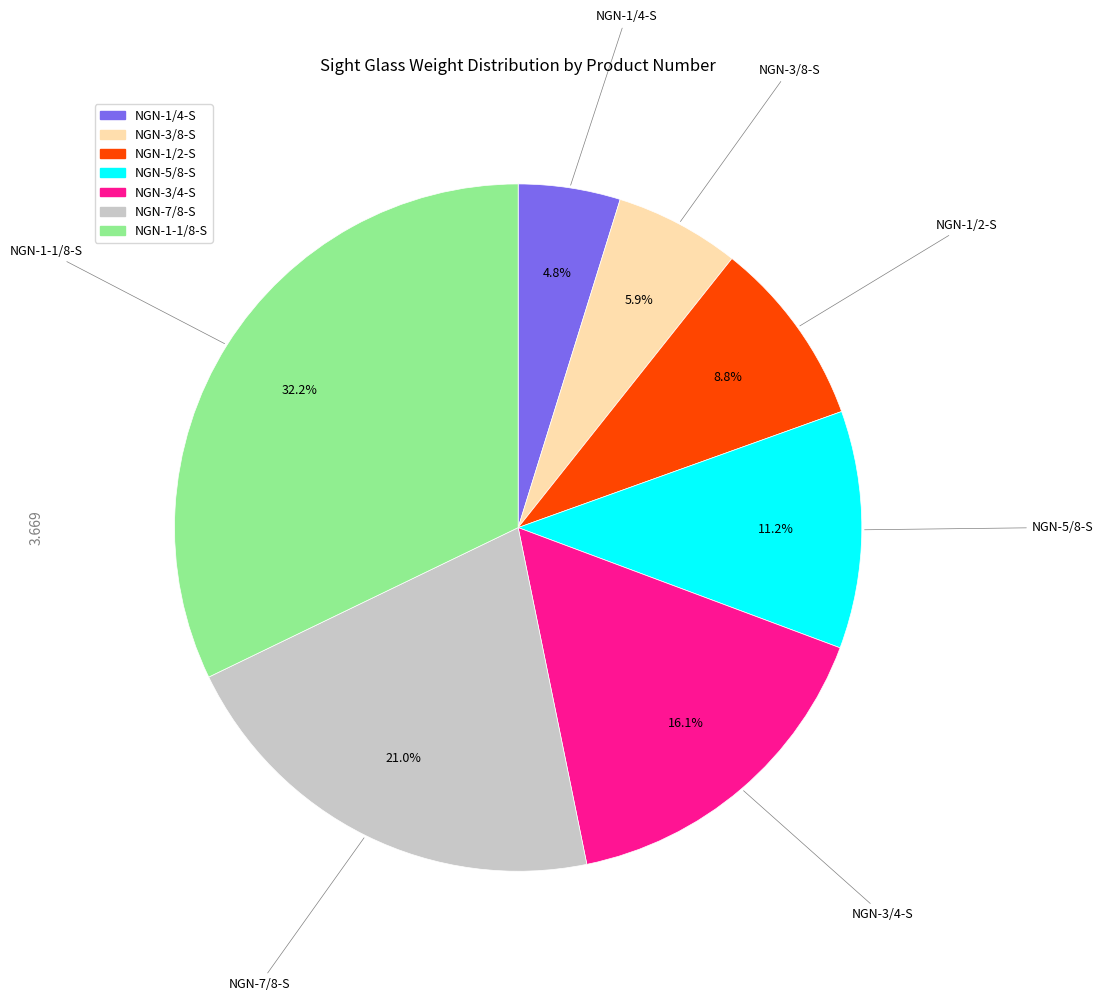

The NGN-1/2-S slice represents 1% of the pie. True or false?

False